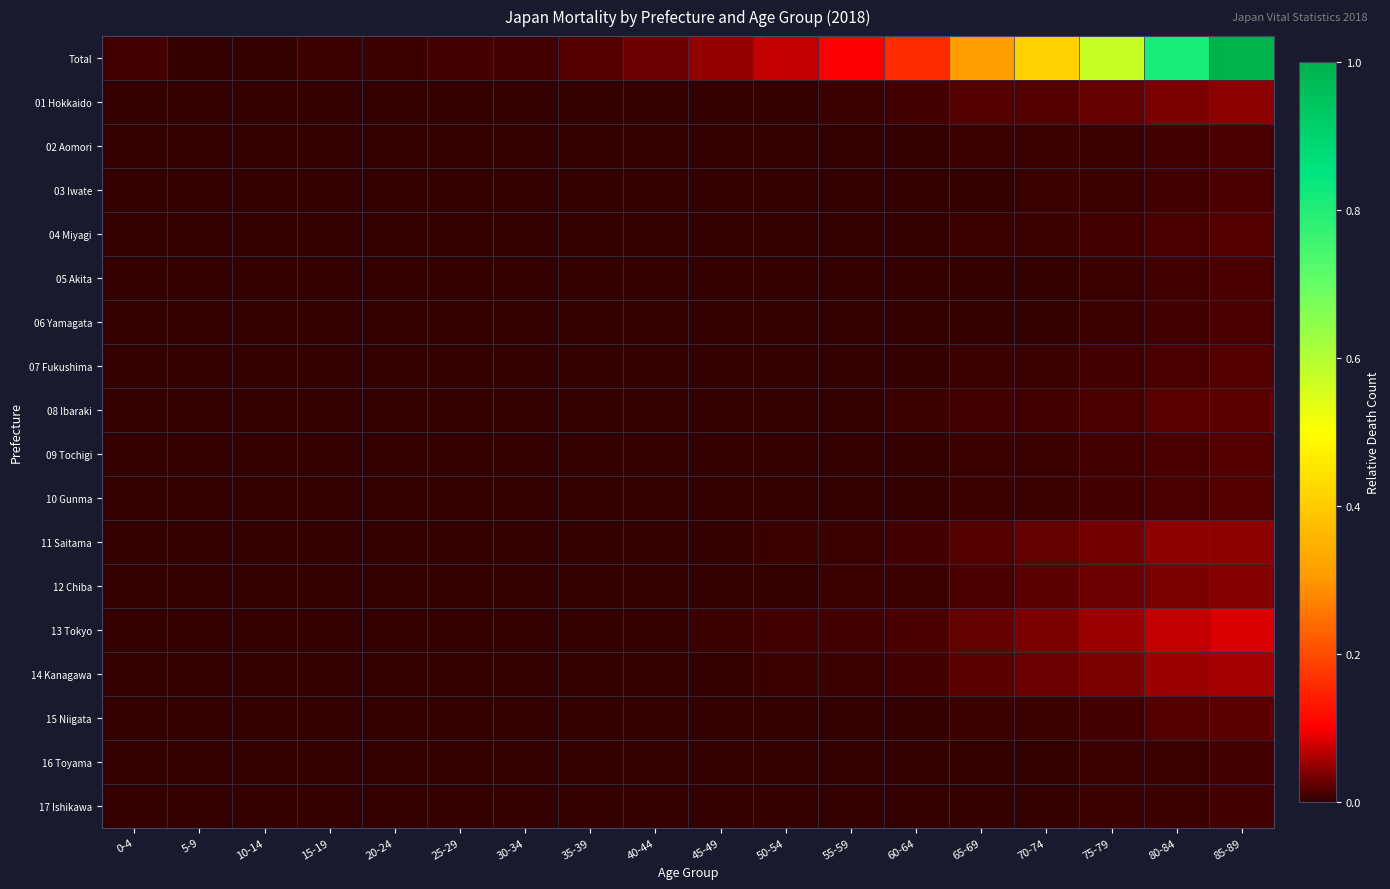

At how many categories does at least one series exceed 0?

18